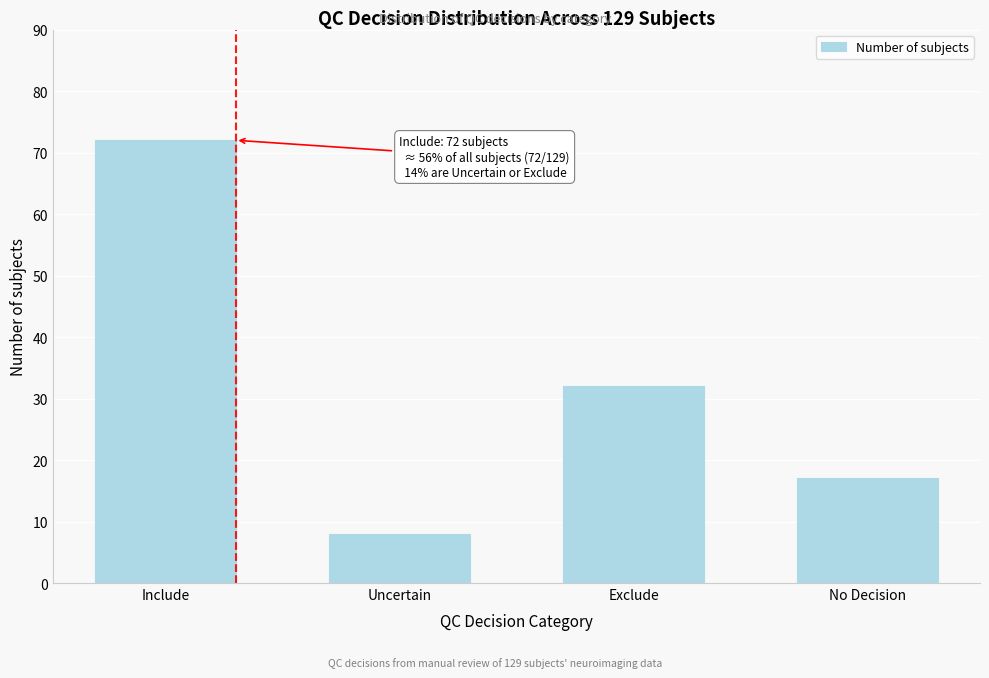

Reading left to right, list all the values displayed in this chart.

Include=72	Uncertain=8	Exclude=32	No Decision=17